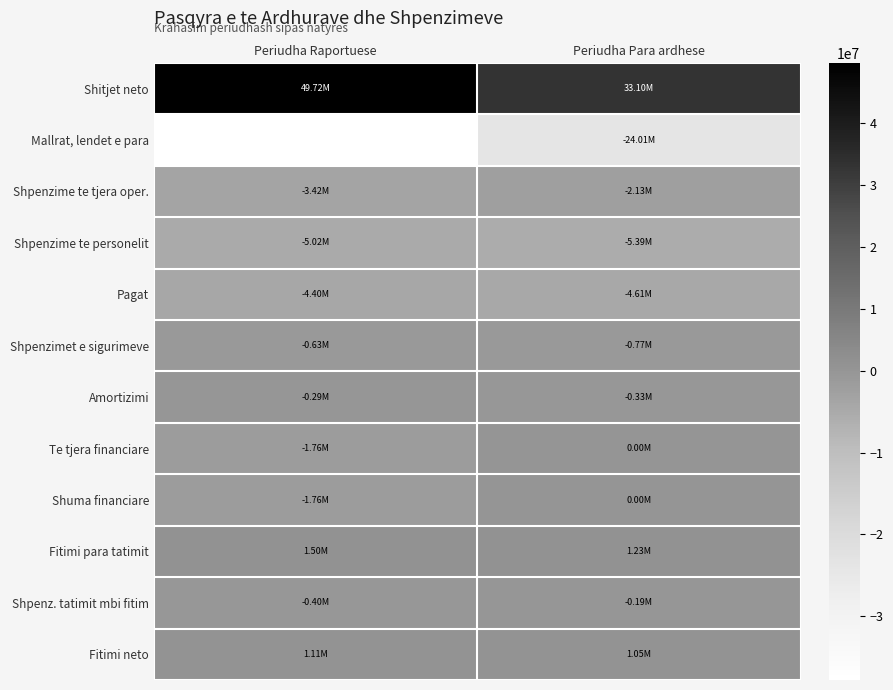

Count the number of categories in the chart.

2